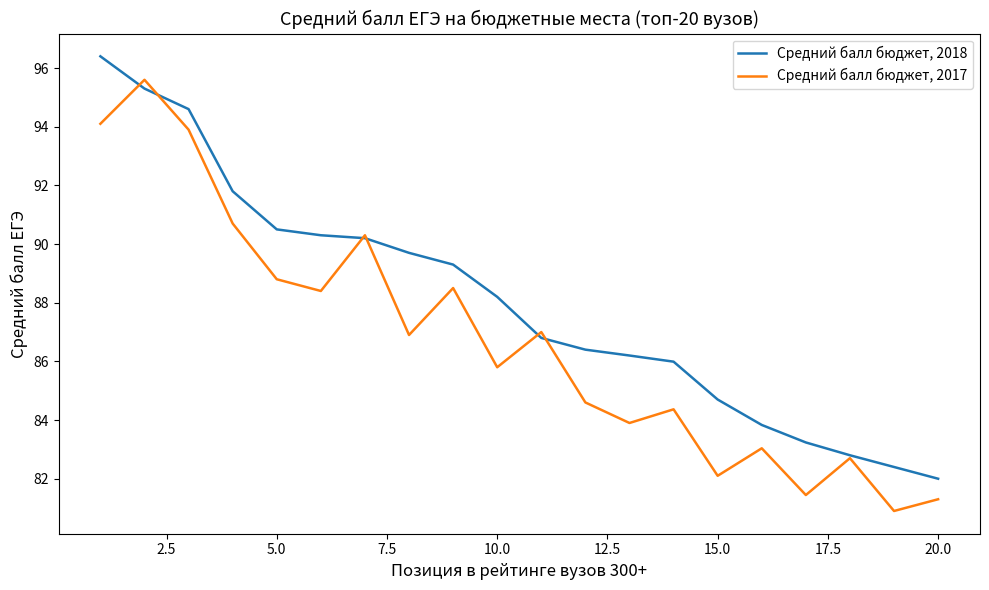

What is the lowest value of the Средний балл бюджет, 2017 series?

80.9